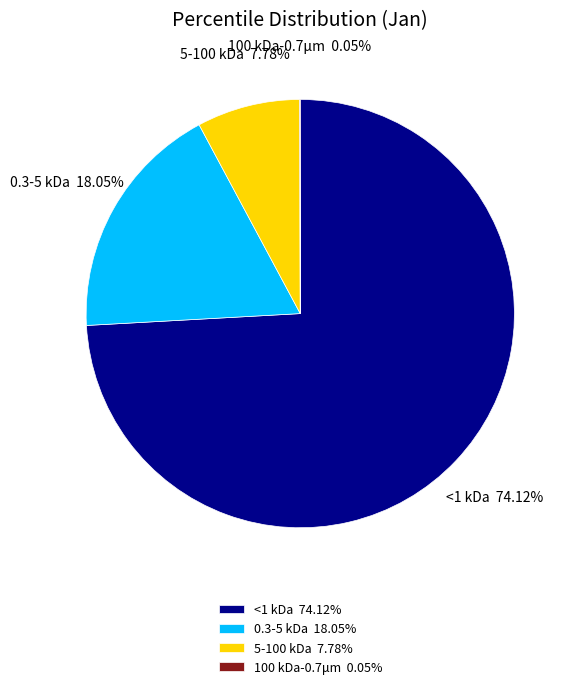

Is the sum of 0.3-5 kDa and <1 kDa greater than half?

Yes